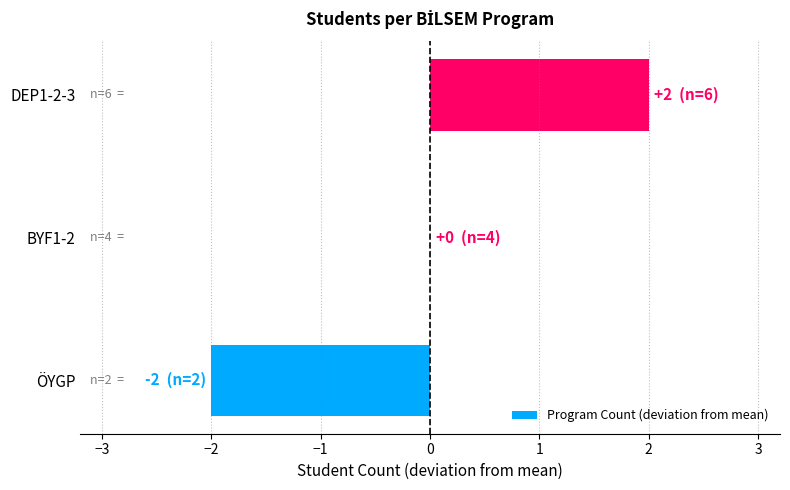

What is the change in value from ÖYGP to BYF1-2?

+2